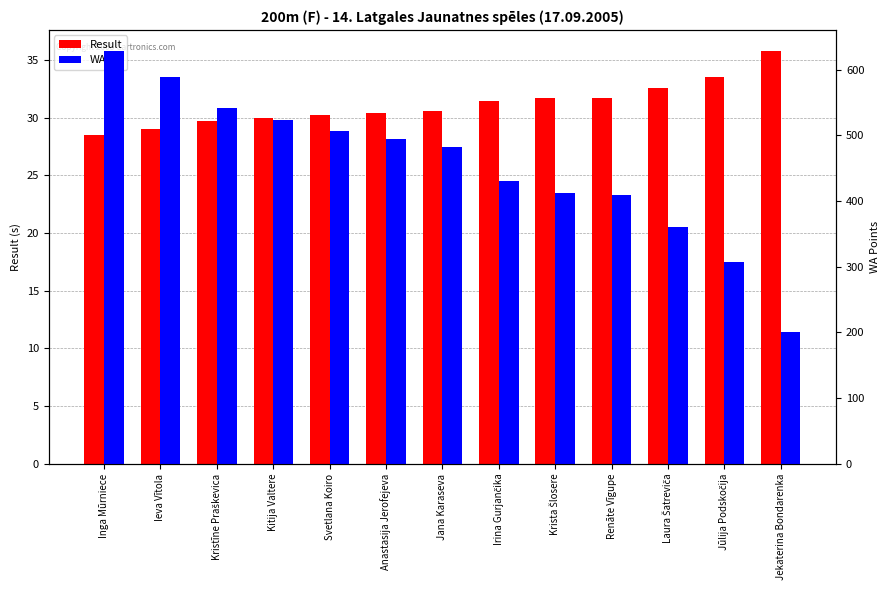

How many data points does each series have?

13